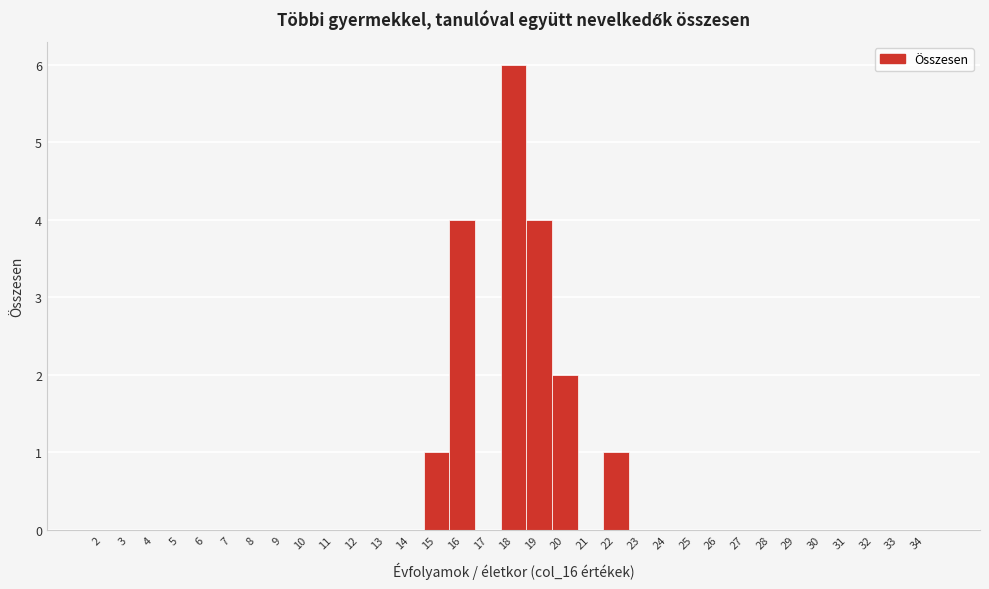

How tall is the bar that spans 15.5 to 16.5 on the x-axis? The values are not printed on the chart, so give them approximately, as read against the axis.

4